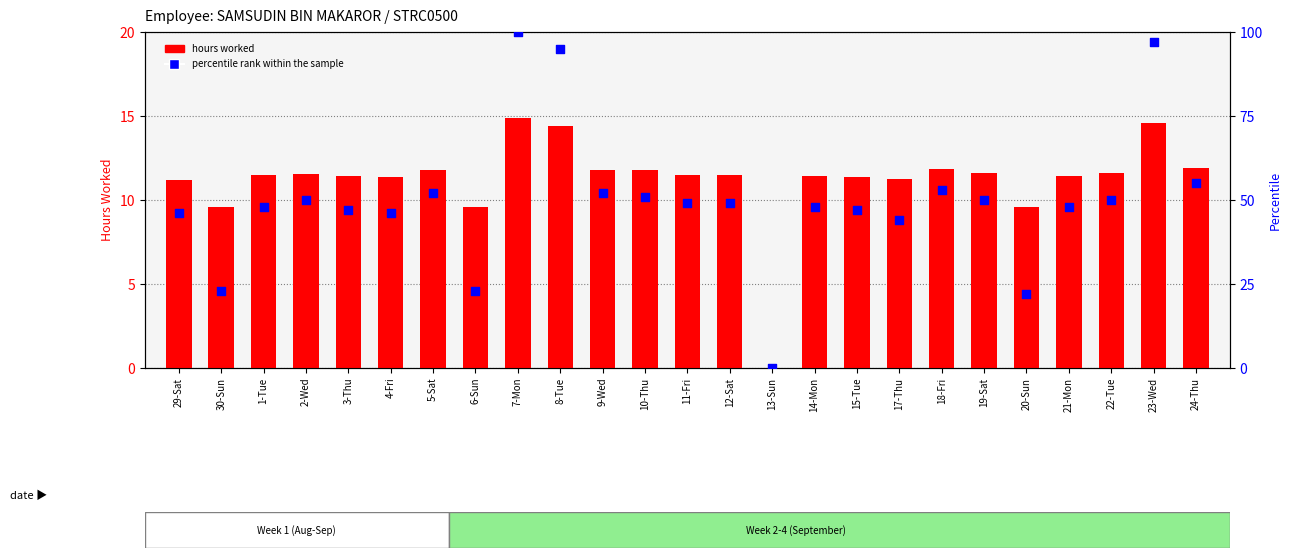

Which series has the largest total across all categories?

percentile rank within the sample